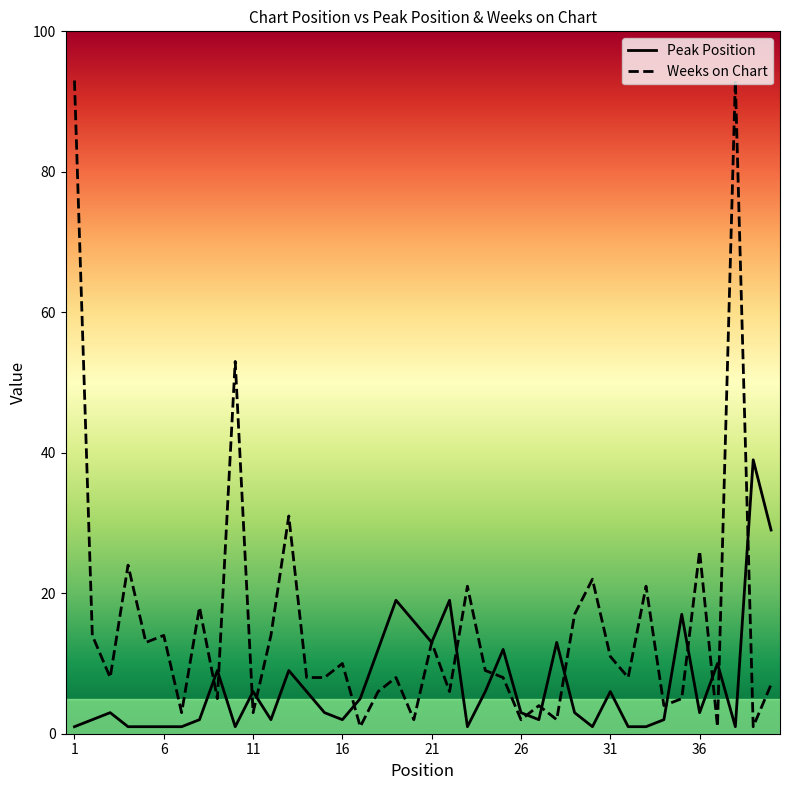

Which series has the largest total across all categories?

Weeks on Chart